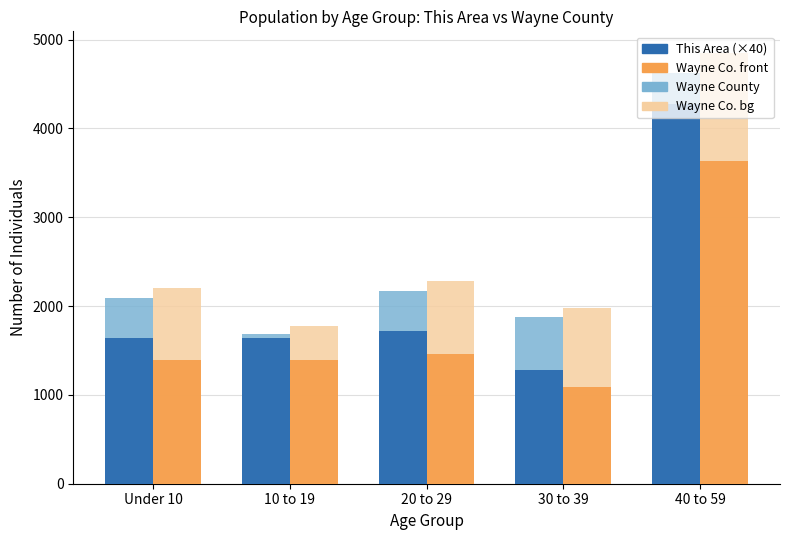

Does the chart contain any negative values?

No